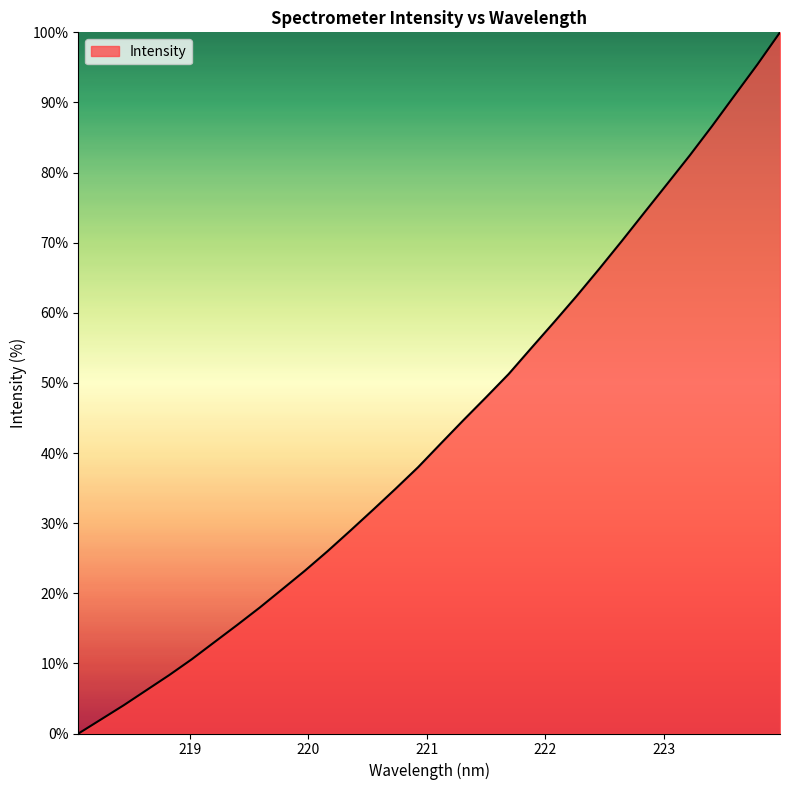

What is the greatest value displayed?

100.0